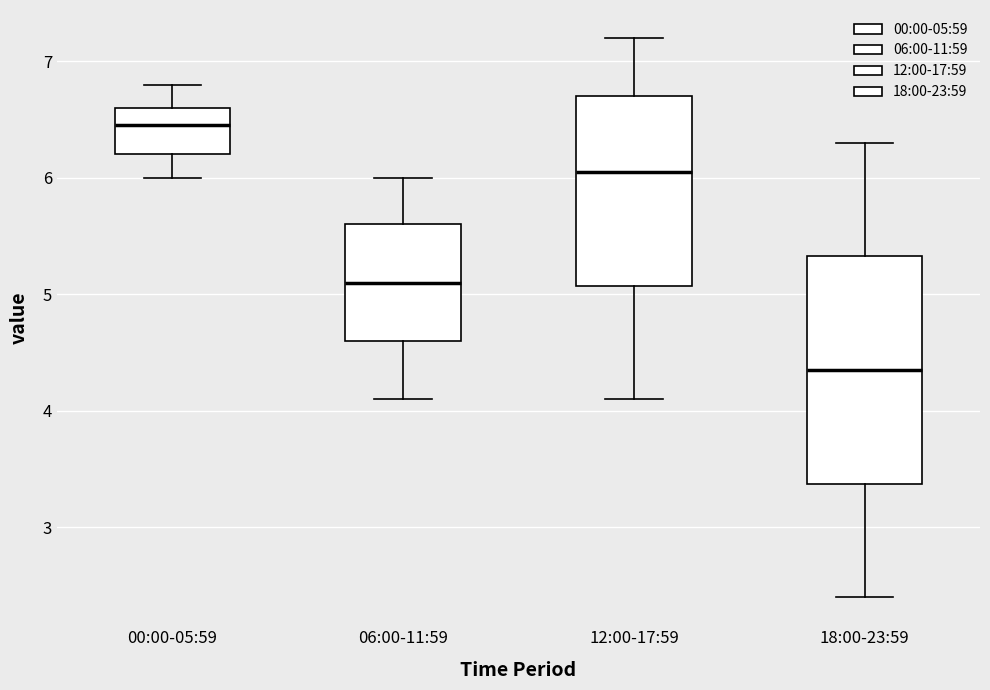

Which box has the lowest median line?

18:00-23:59